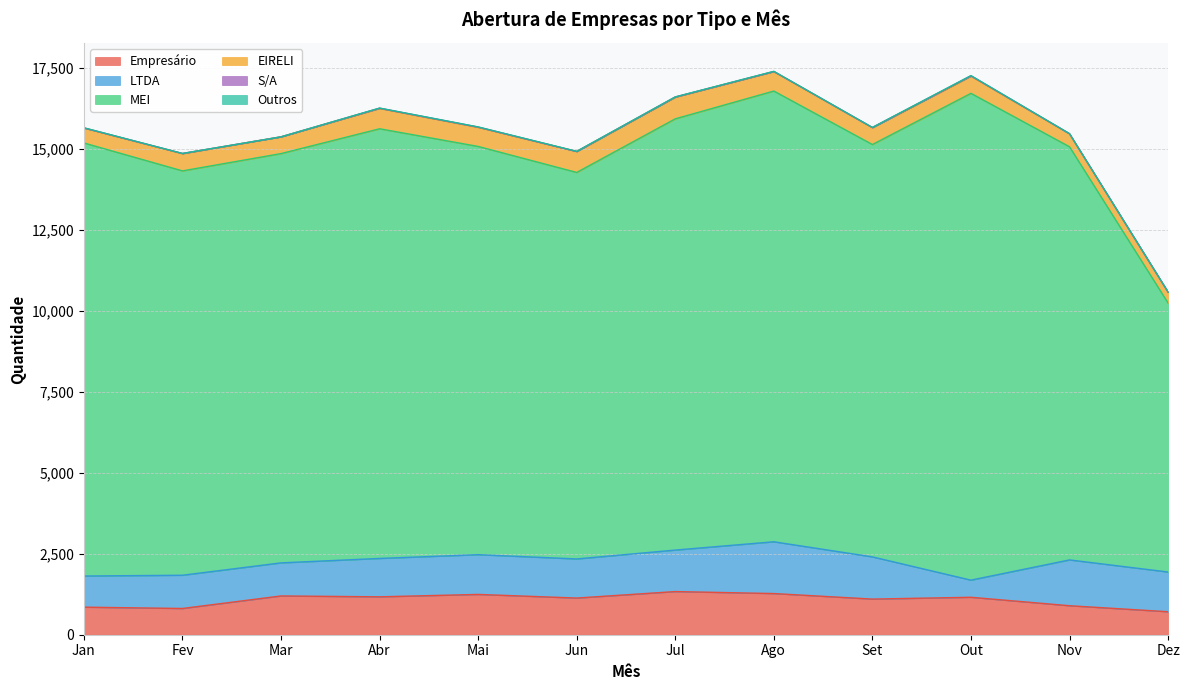

Which series has the largest total across all categories?

MEI